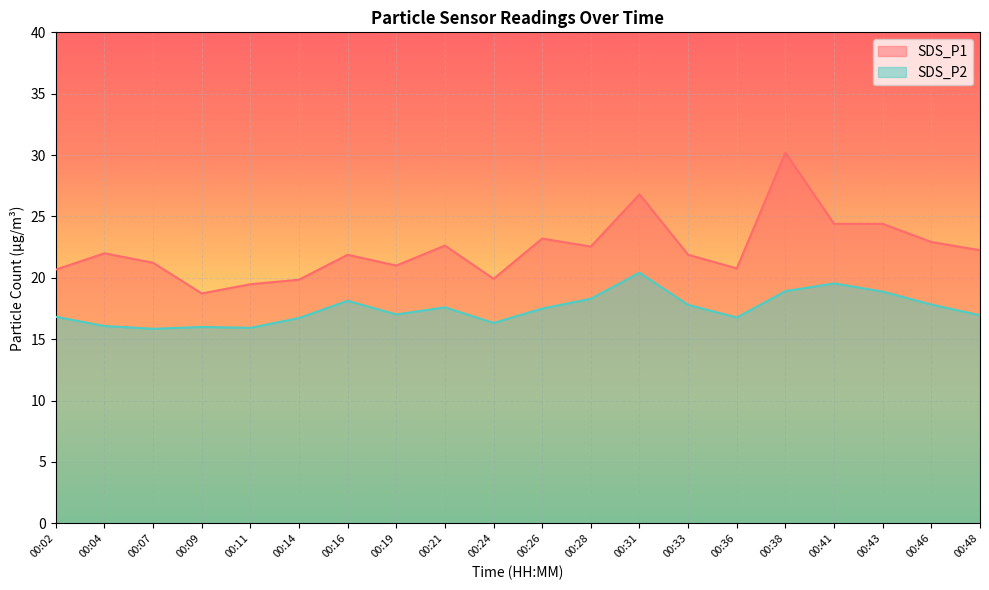

Rank the series at 00:14 from highest to lowest value.

SDS_P1, SDS_P2